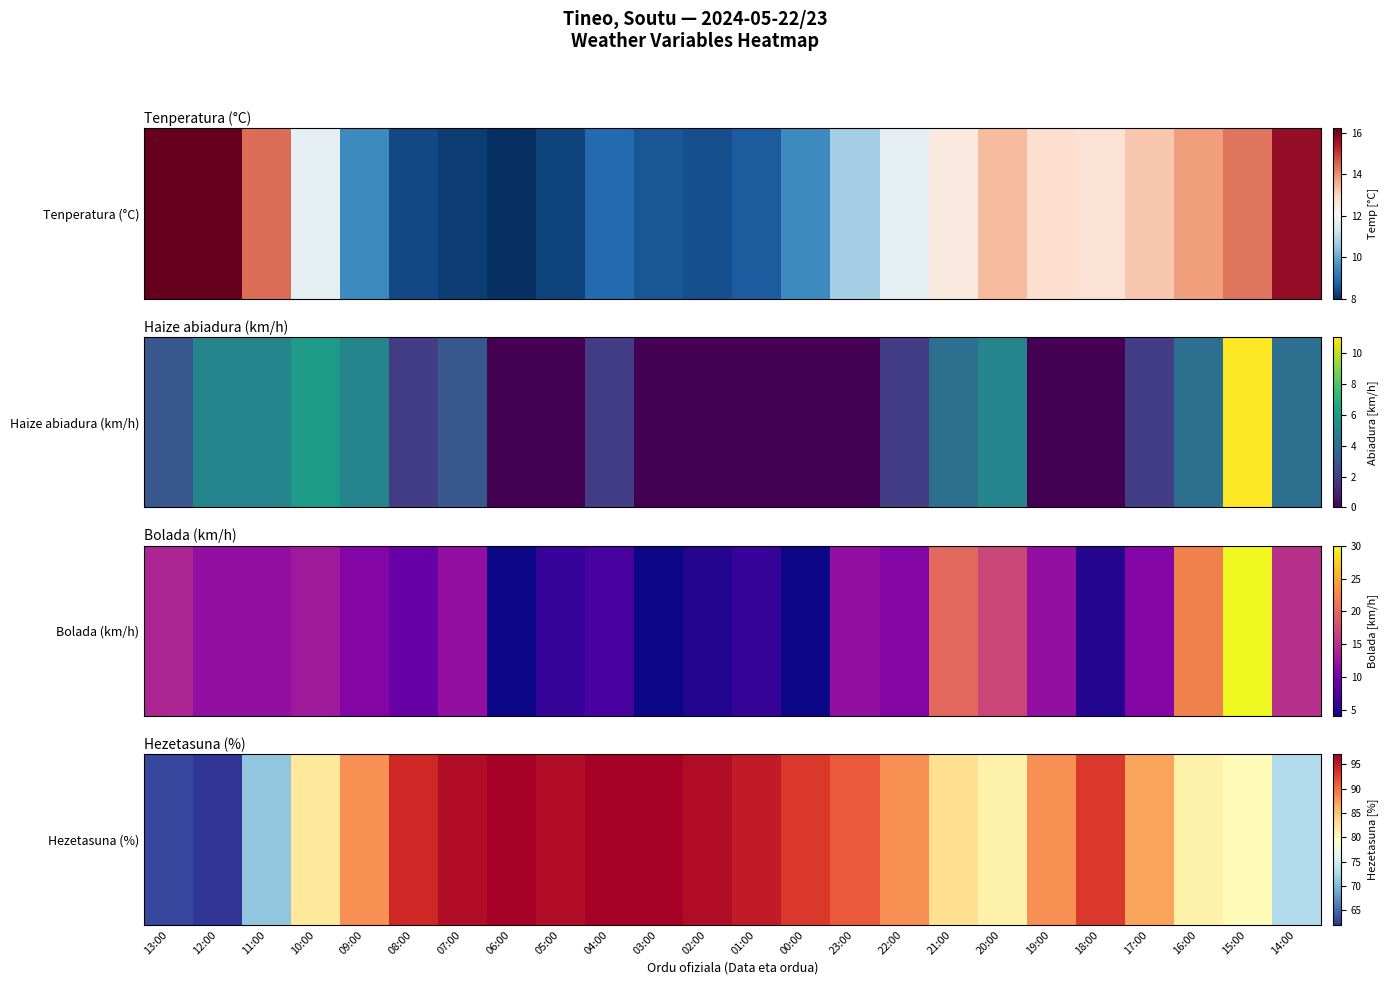

What is the minimum value shown in the chart?

62